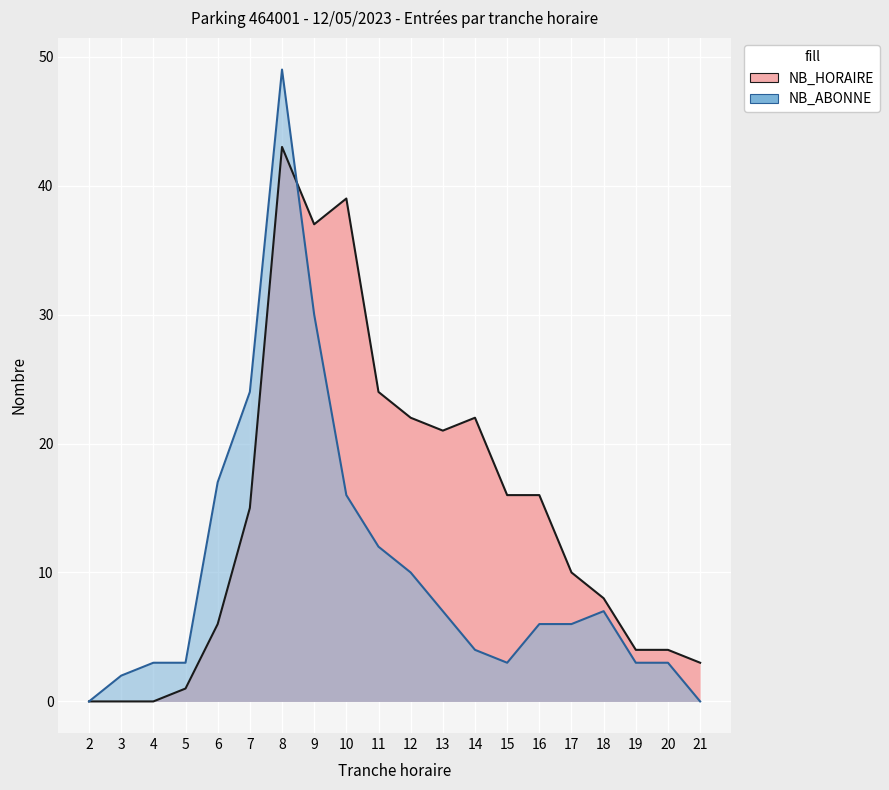

At which category does NB_HORAIRE_ENTREES reach its first local peak?

8